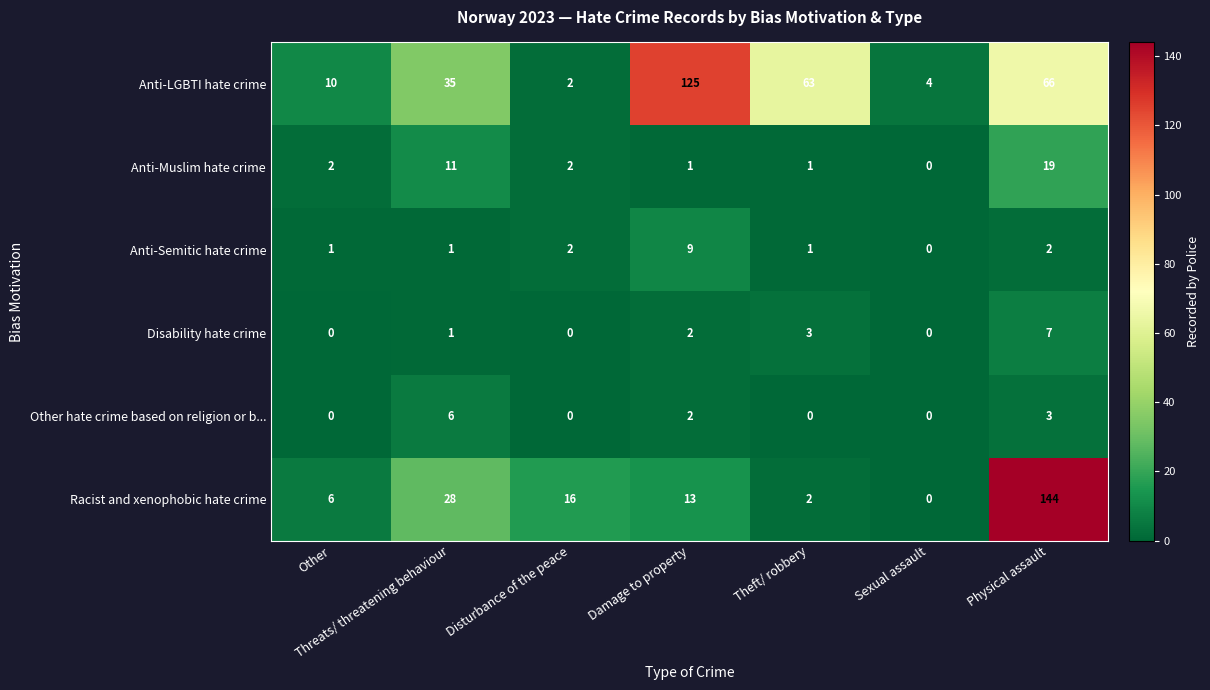

List the series in order of their peak value, highest first.

Racist and xenophobic hate crime, Anti-LGBTI hate crime, Anti-Muslim hate crime, Anti-Semitic hate crime, Disability hate crime, Other hate crime based on religion or b...